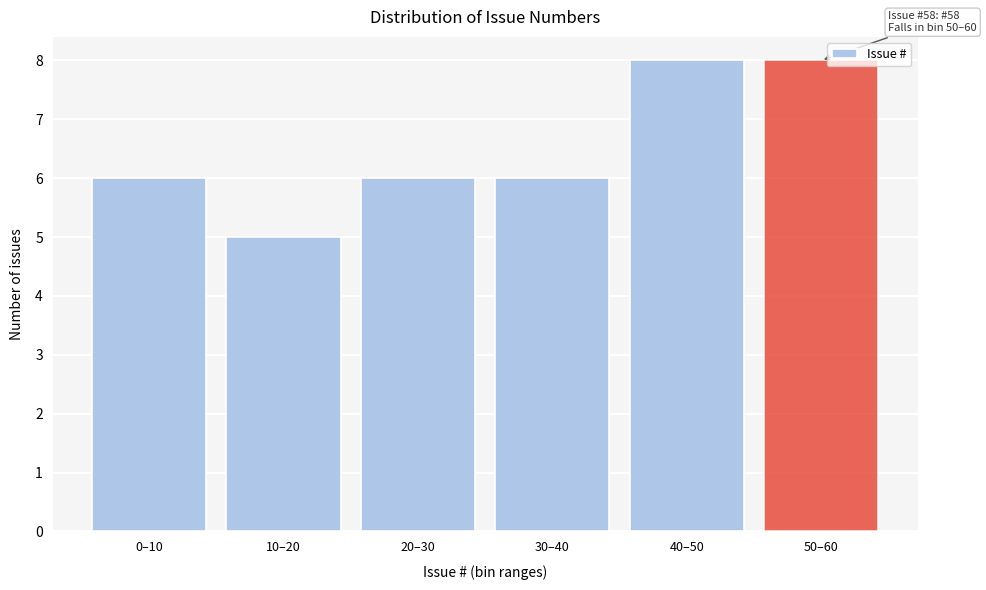

Reading left to right, what are all the values shown in this chart?

0–10=6	10–20=5	20–30=6	30–40=6	40–50=8	50–60=8